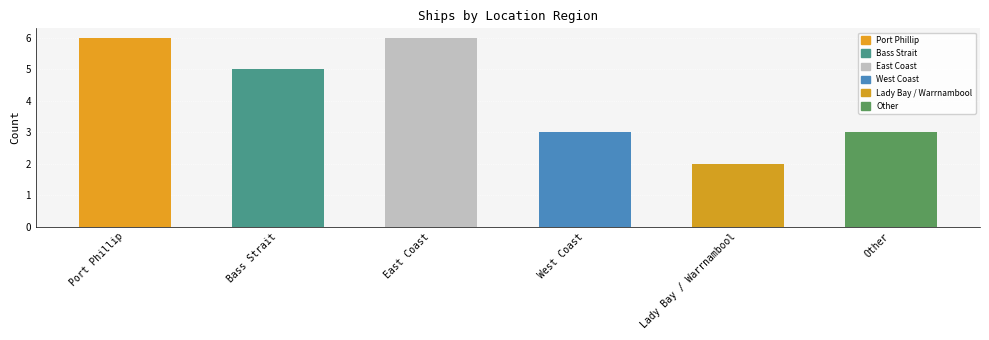

How many values are below 5?

3